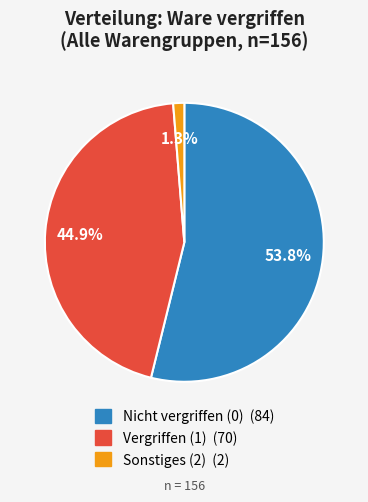

Count the number of slices in the pie.

3